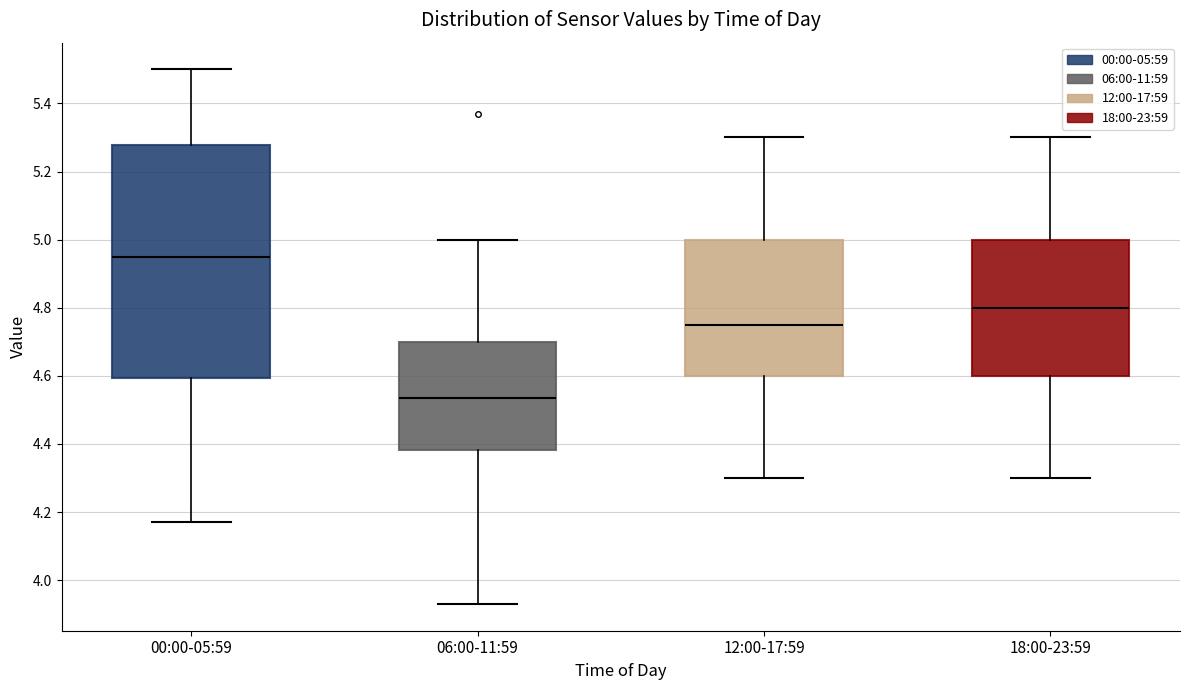

Where does the upper whisker of the box for 18:00-23:59 end on the y-axis? The values are not printed on the chart, so give them approximately, as read against the axis.

5.30